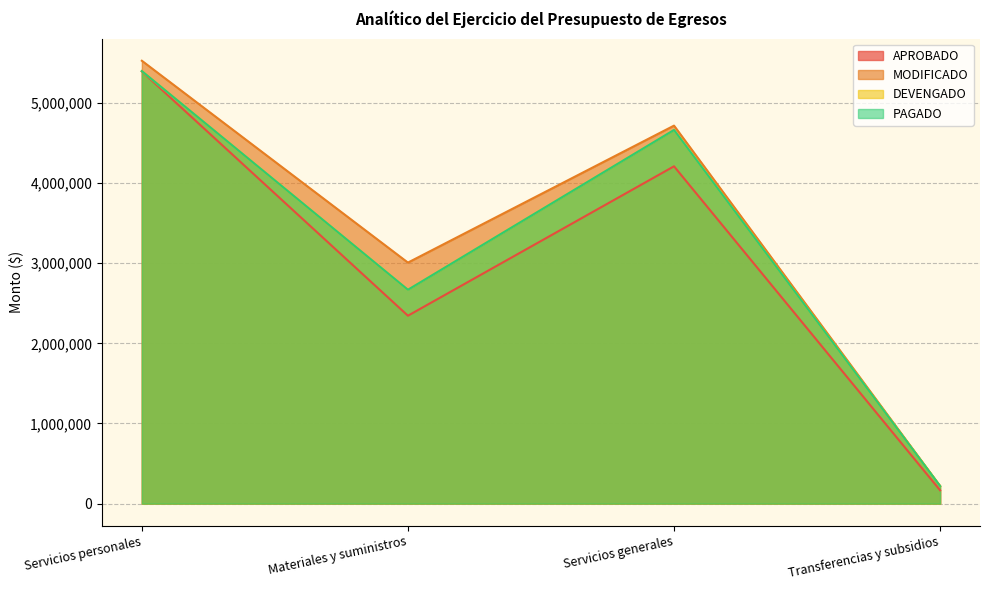

What is the label of the 4th point from the right?

Servicios personales